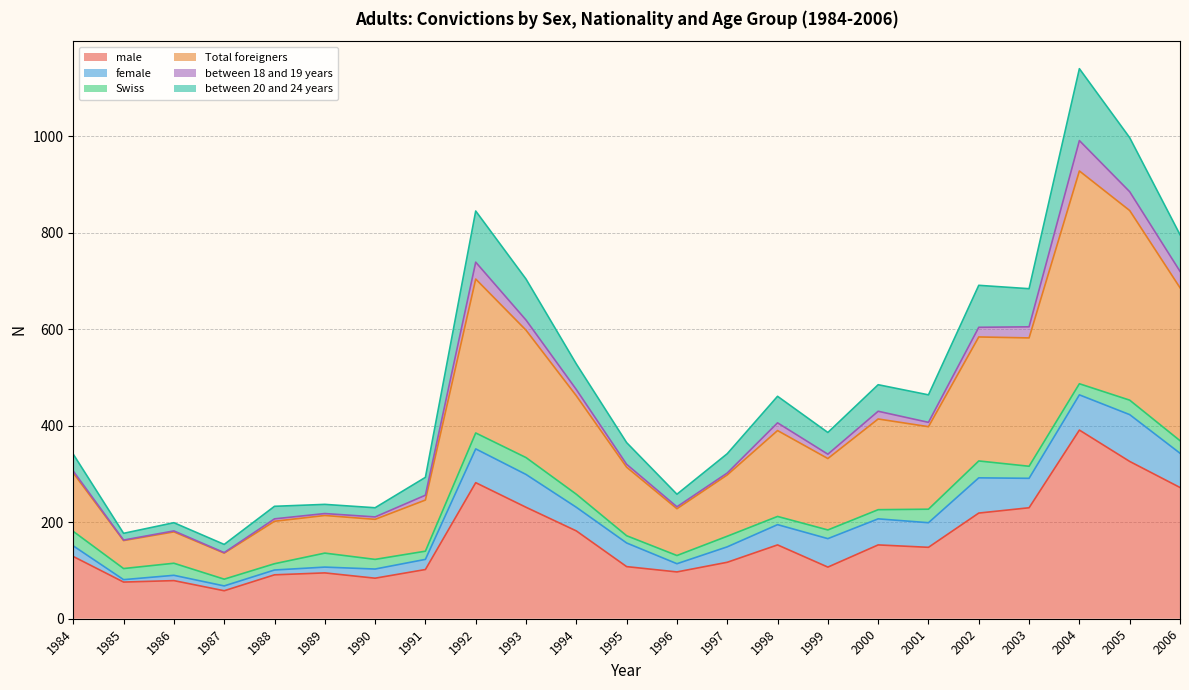

How many data points in male are above 129?

11